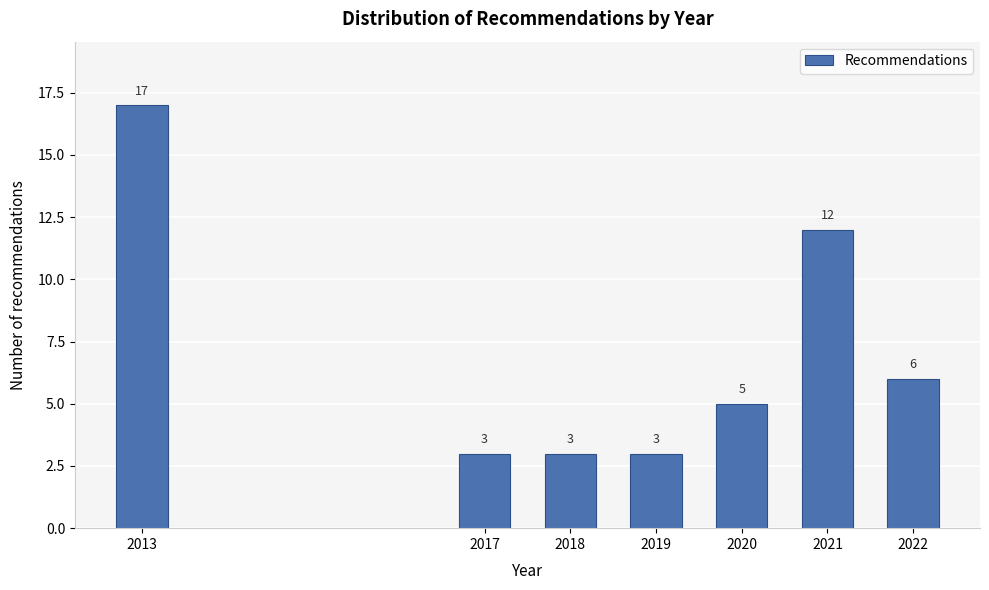

Reading left to right, what are all the values shown in this chart?

2013=17	2017=3	2018=3	2019=3	2020=5	2021=12	2022=6